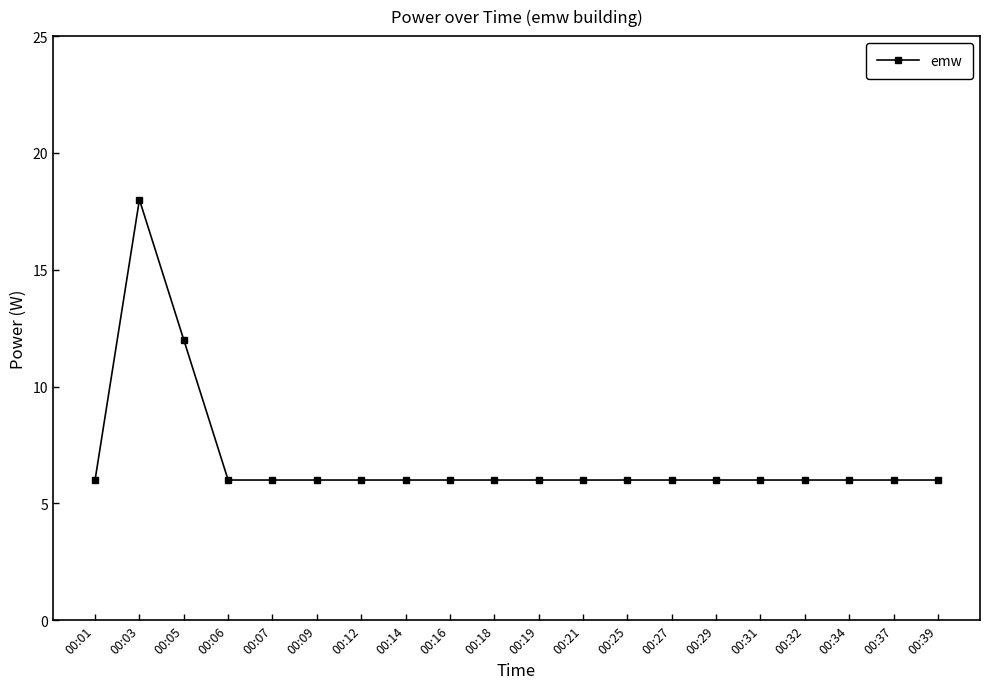

Is this an area chart (filled region under the line)?

No